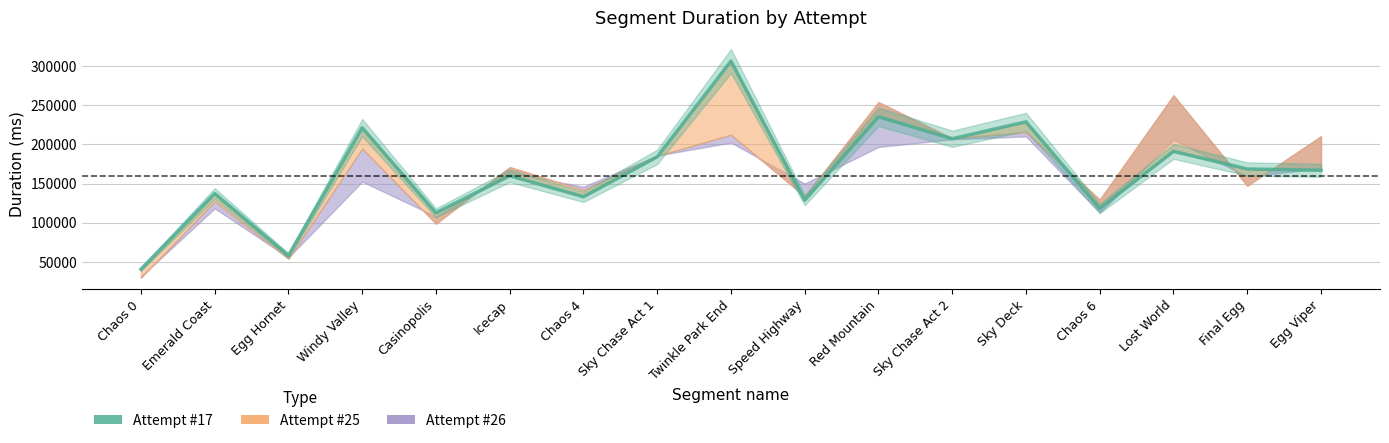

At which category does the chart reach its peak across all series?

Twinkle Park End